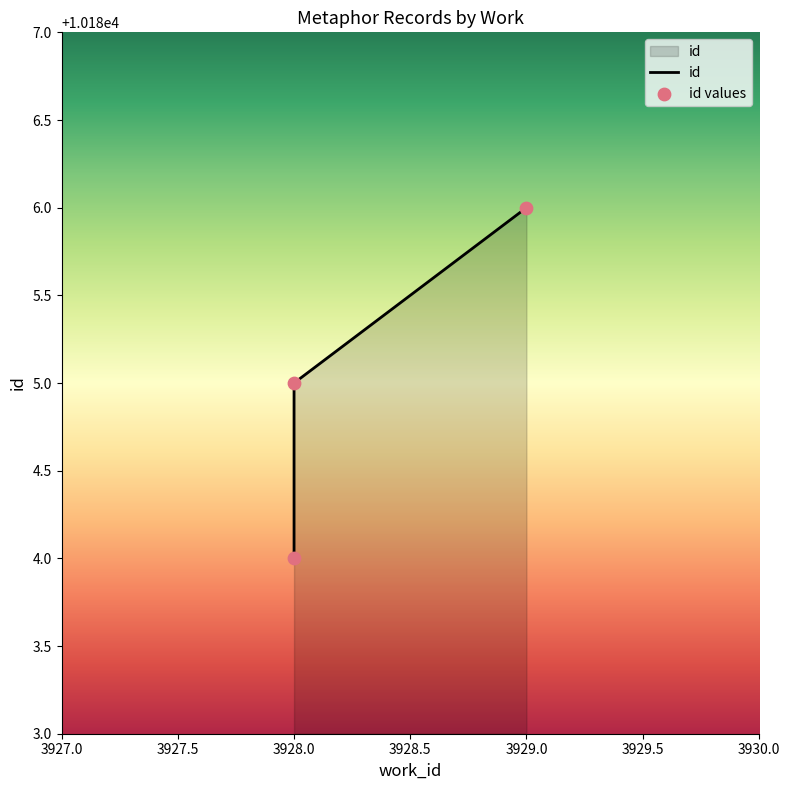

What is the ratio of the value at 3928 to the value at 3929?

1.0